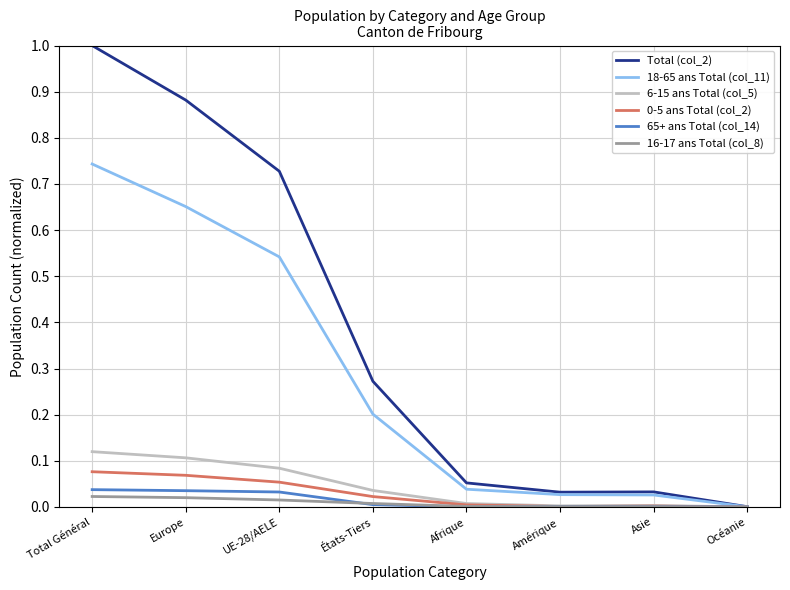

Which series has the largest range (max minus min)?

Total (col_2)